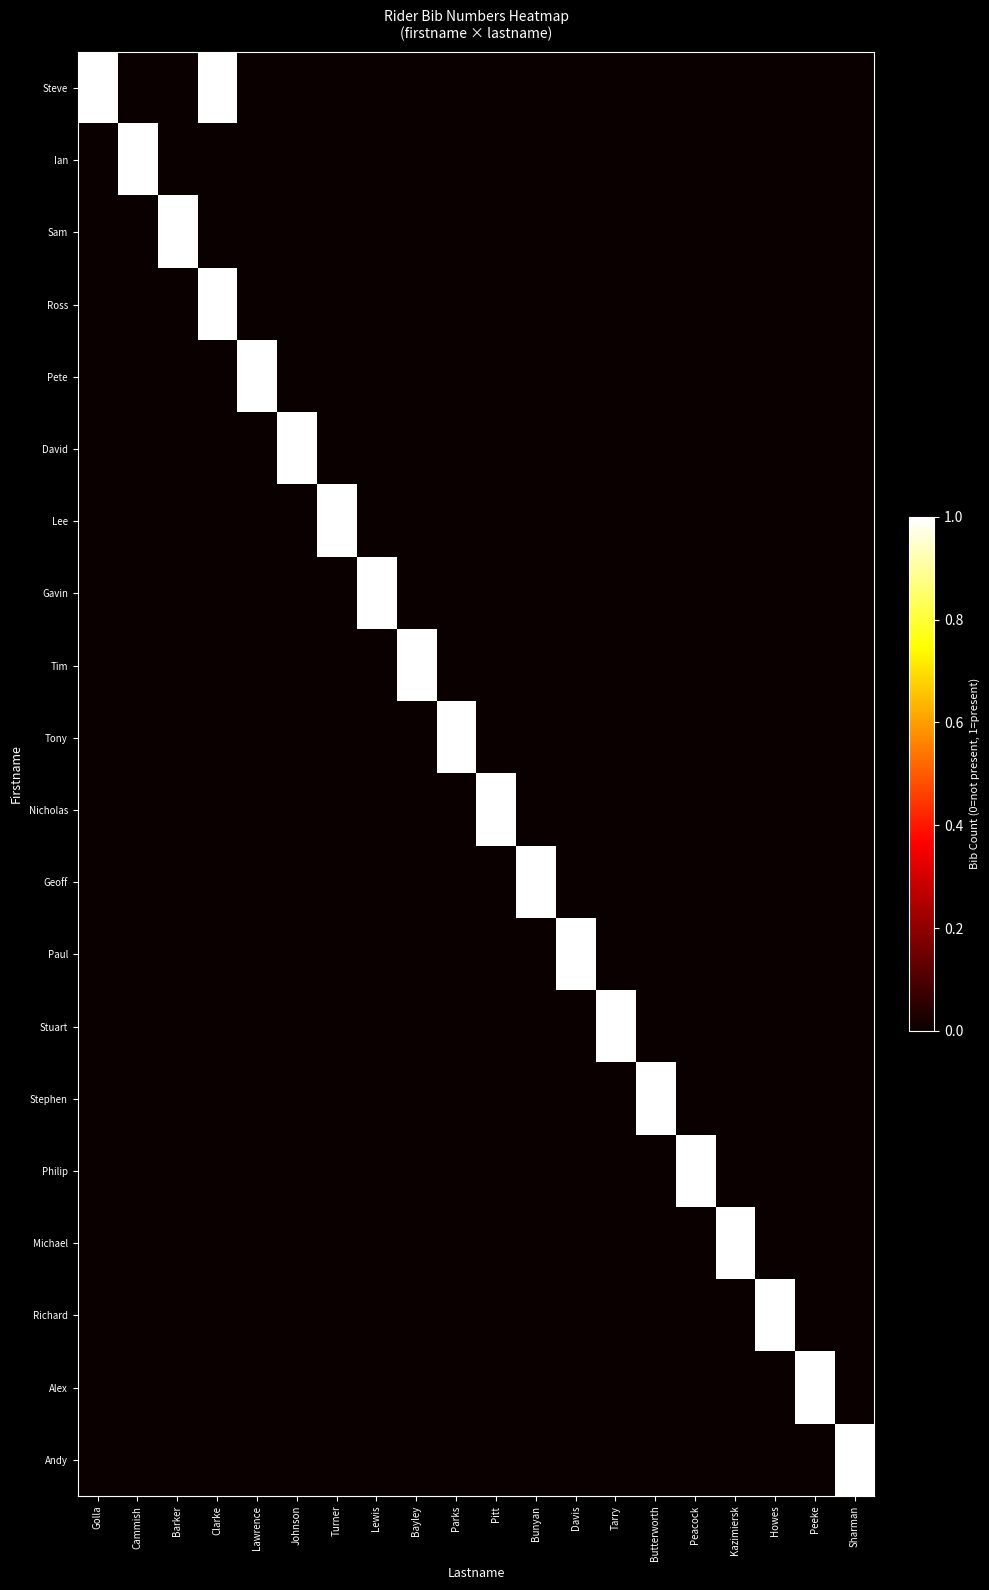

Which label corresponds to the smallest value in the chart?

Cammish